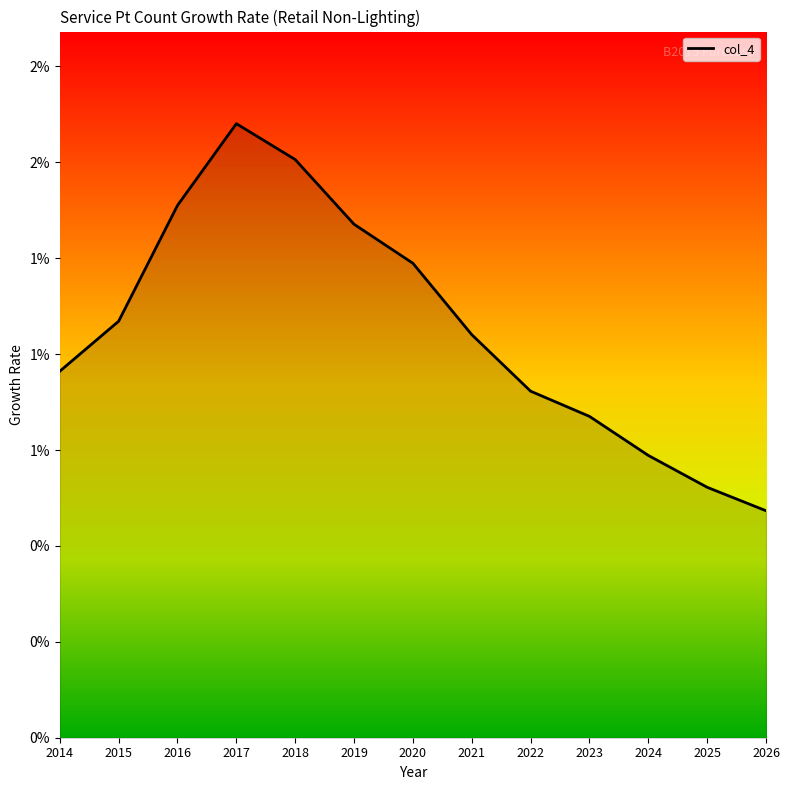

Is this an area chart (filled region under the line)?

Yes